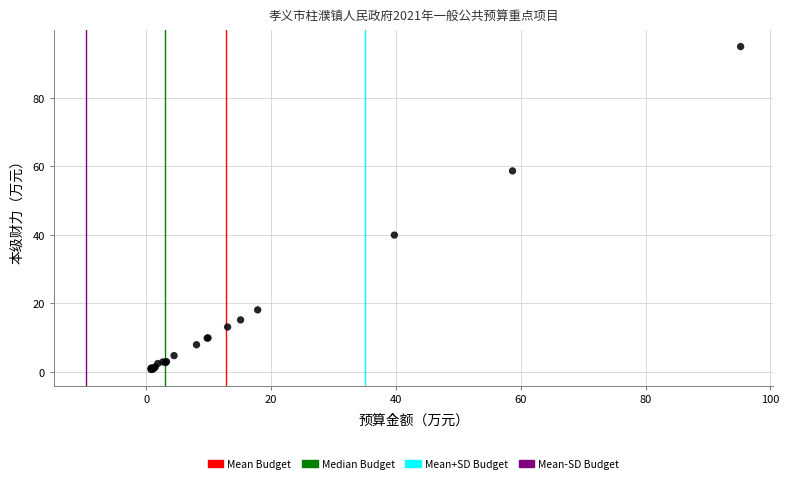

What Y value in the scatter plot is closest to 47?

39.9